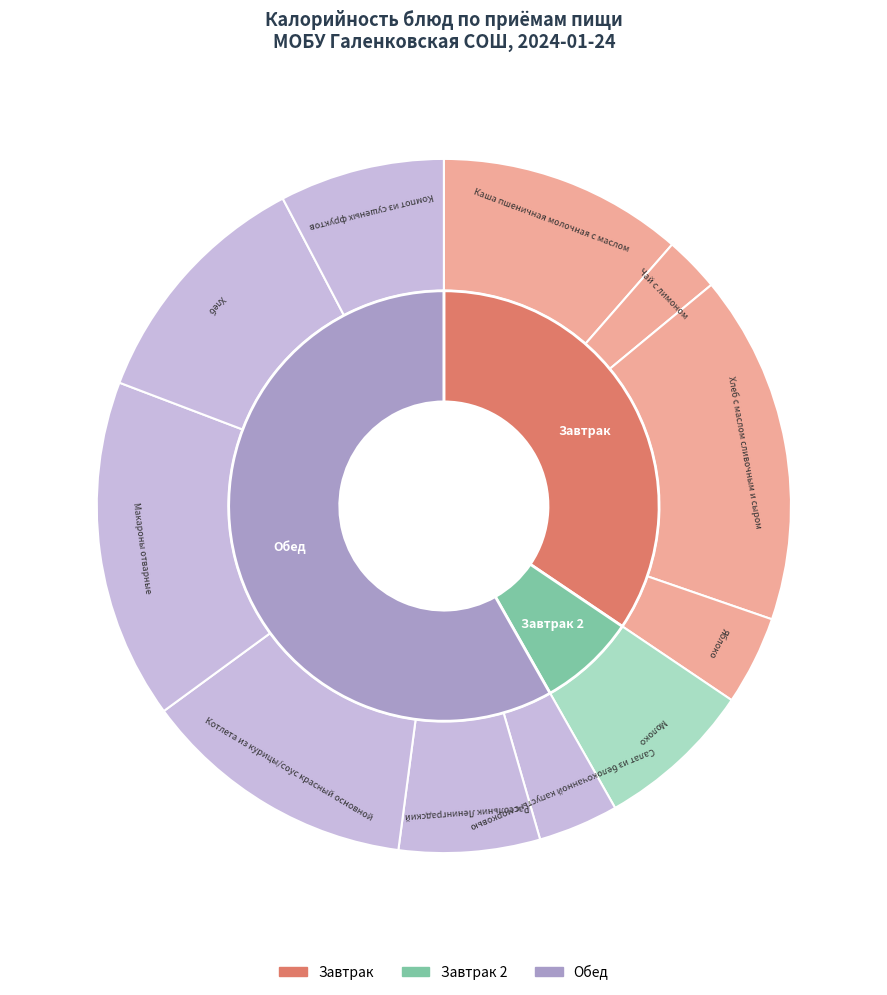

Rank the categories by value from lowest to highest.

Чай с лимоном, Салат из белокочанной капусты с морковью, Яблоко, Рассольник Ленинградский, Молоко, Компот из сушеных фруктов, Каша пшеничная молочная с маслом, Хлеб, Котлета из курицы/соус красный основной, Макароны отварные, Хлеб с маслом сливочным и сыром